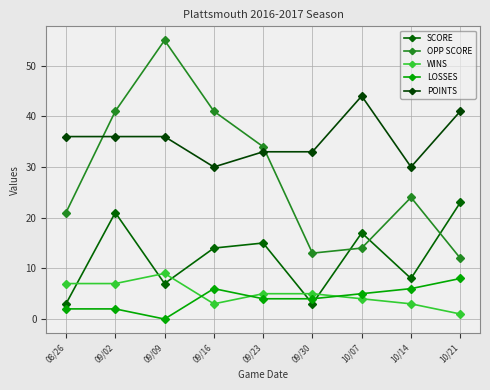

At how many categories does at least one series exceed 27?

9